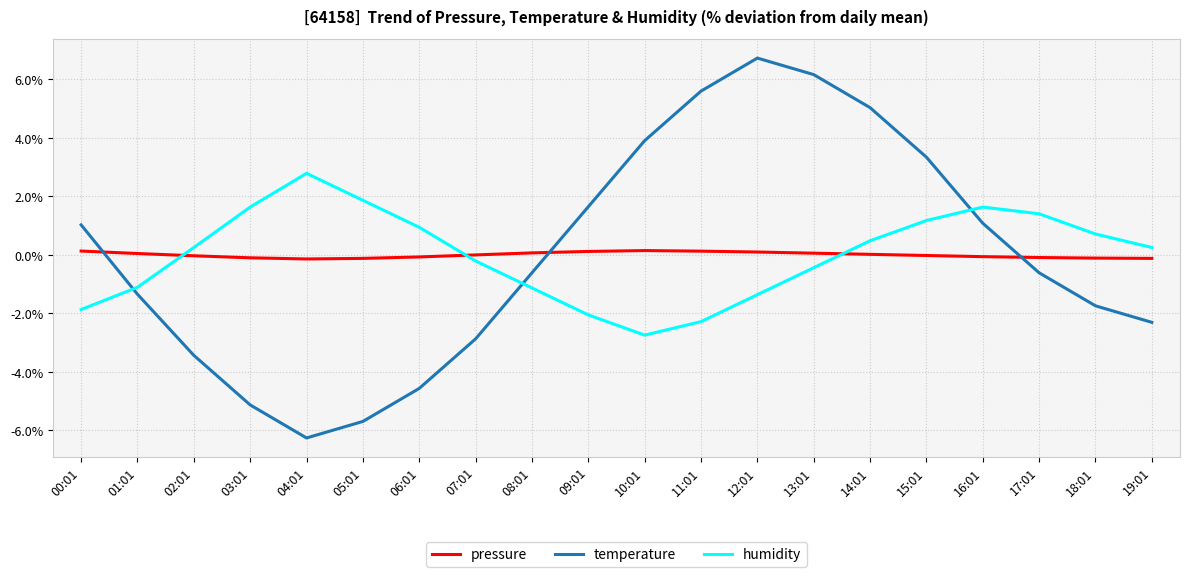

The value of humidity at 11:01 is -1.4. True or false?

False